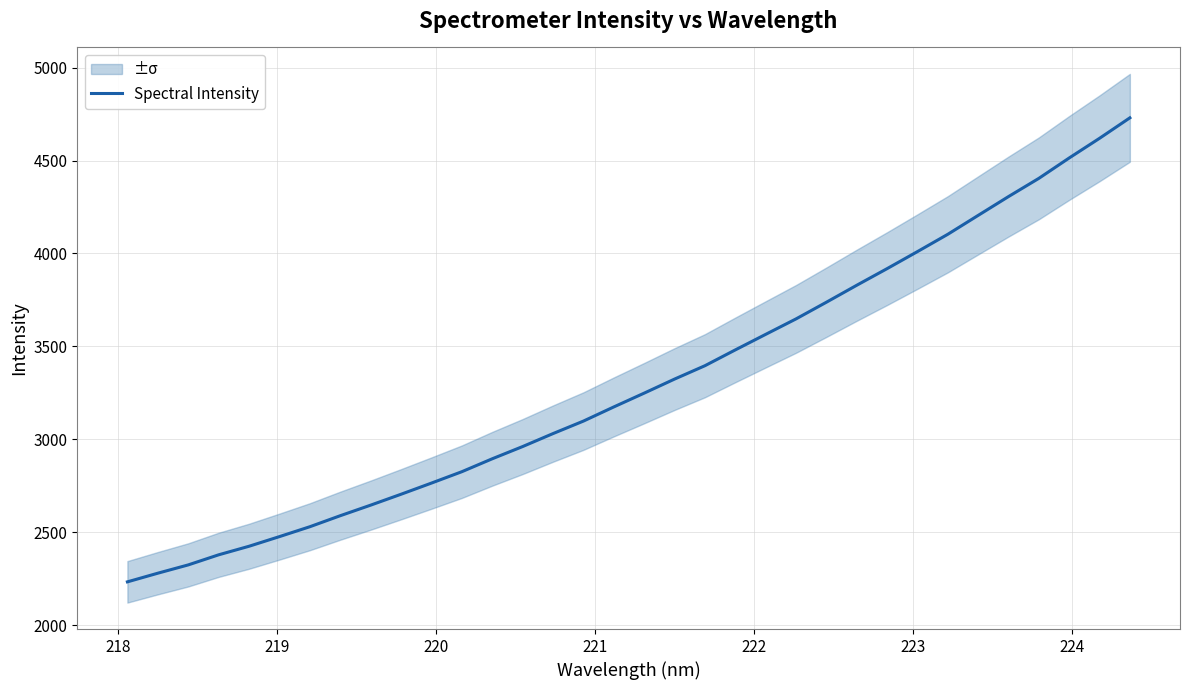

How many categories are shown in the chart?

34